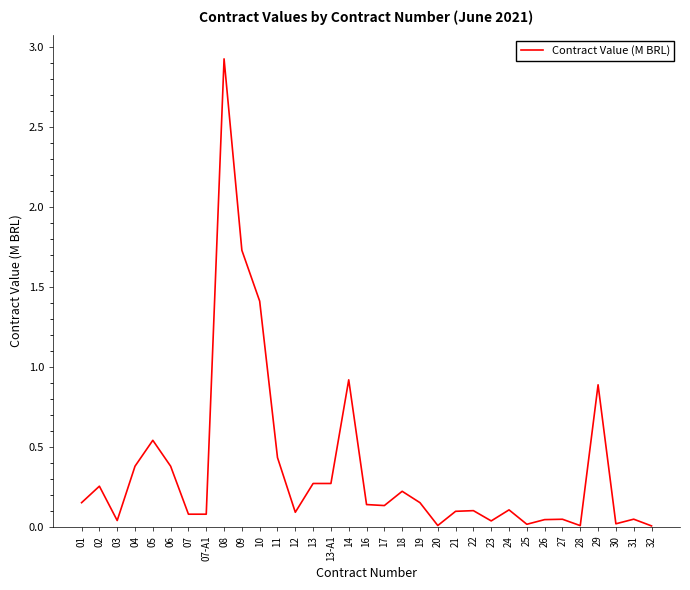

Is it true that the value at 27 is 0.0?

True